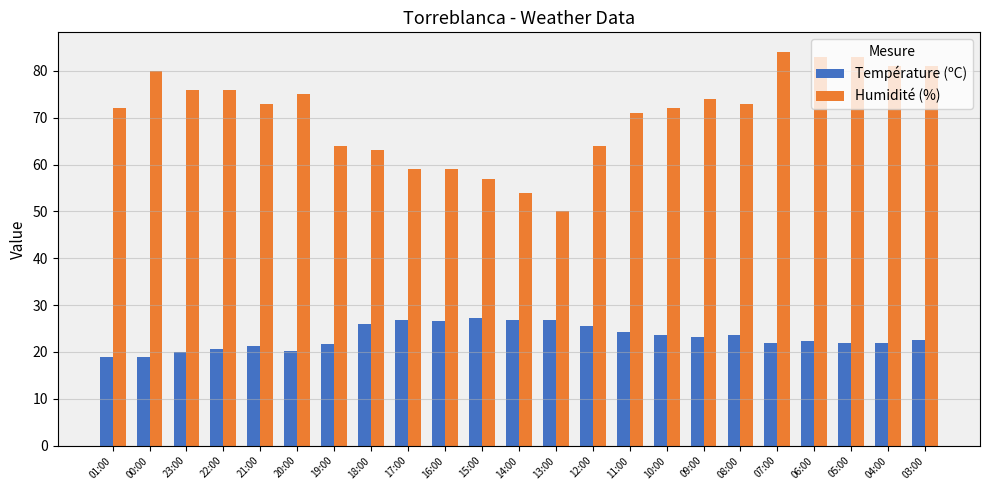

What is the maximum value for Température (ºC)?

27.2